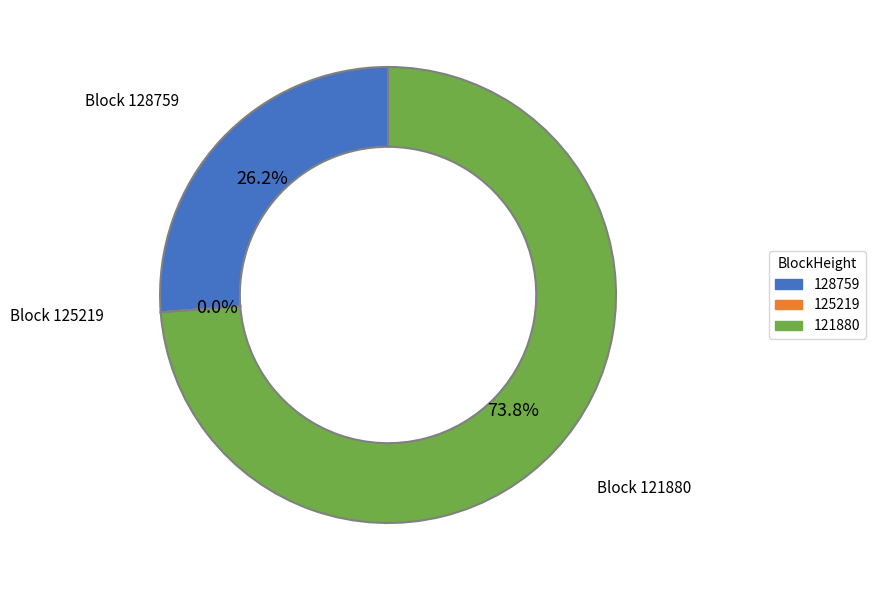

To the nearest percent, what is the difference between the largest and smallest slice percentages?

74%